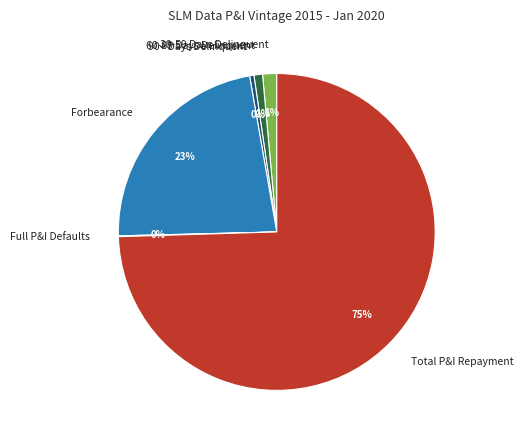

To the nearest percent, what portion does 60-89 Days Delinquent represent?

1%